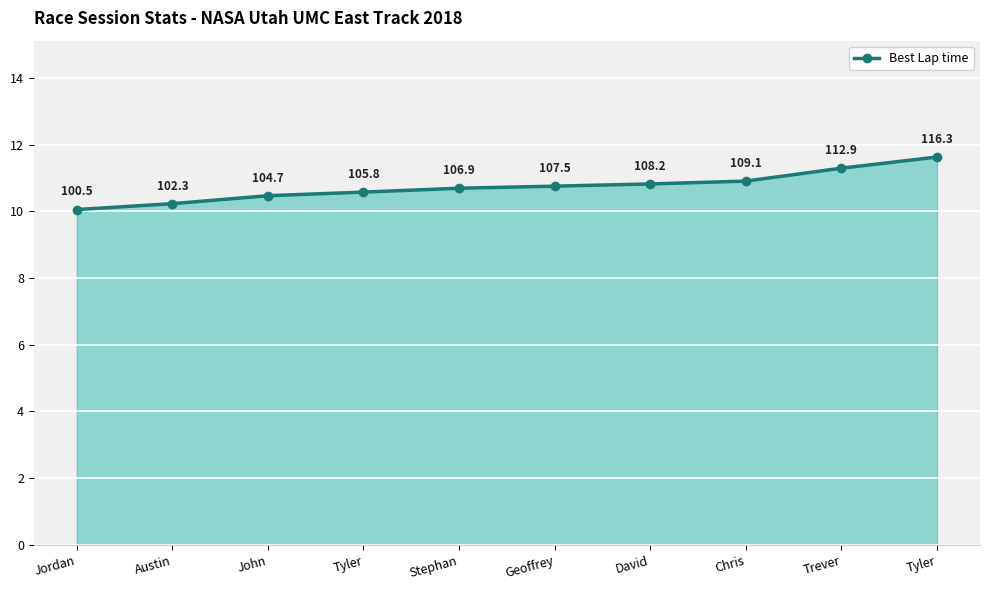

Reading right to left, what are all the values shown in this chart?

Tyler=11.6	Trever=11.3	Chris=10.9	David=10.8	Geoffrey=10.8	Stephan=10.7	Tyler=10.6	John=10.5	Austin=10.2	Jordan=10.1